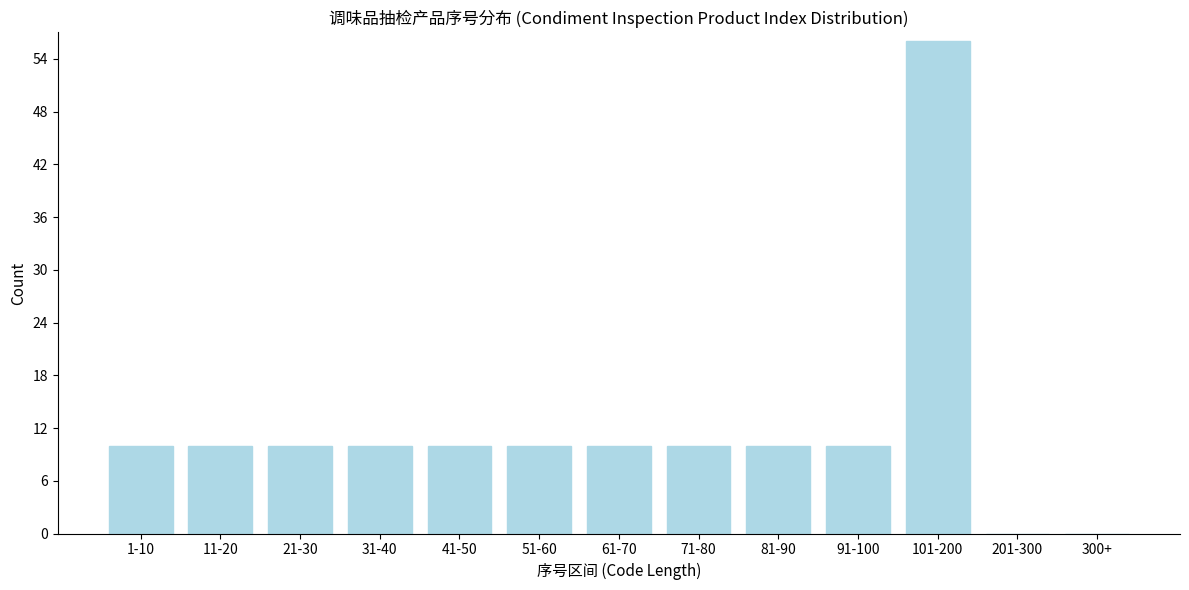

Reading left to right, list all the values displayed in this chart.

1-10=10	11-20=10	21-30=10	31-40=10	41-50=10	51-60=10	61-70=10	71-80=10	81-90=10	91-100=10	101-200=56	201-300=0	300+=0